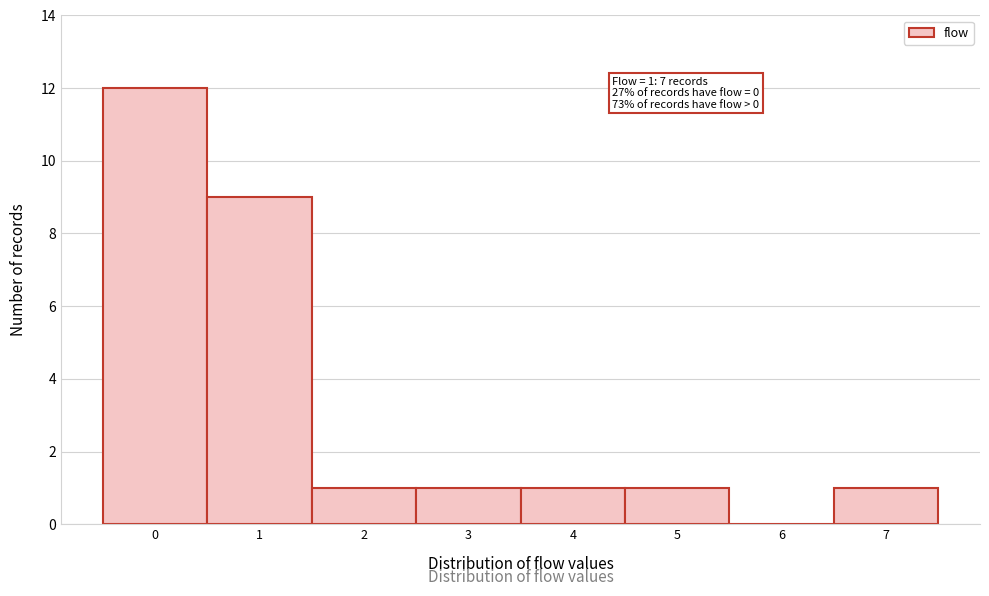

Reading left to right, what are all the values shown in this chart?

0=12	1=9	2=1	3=1	4=1	5=1	6=0	7=1